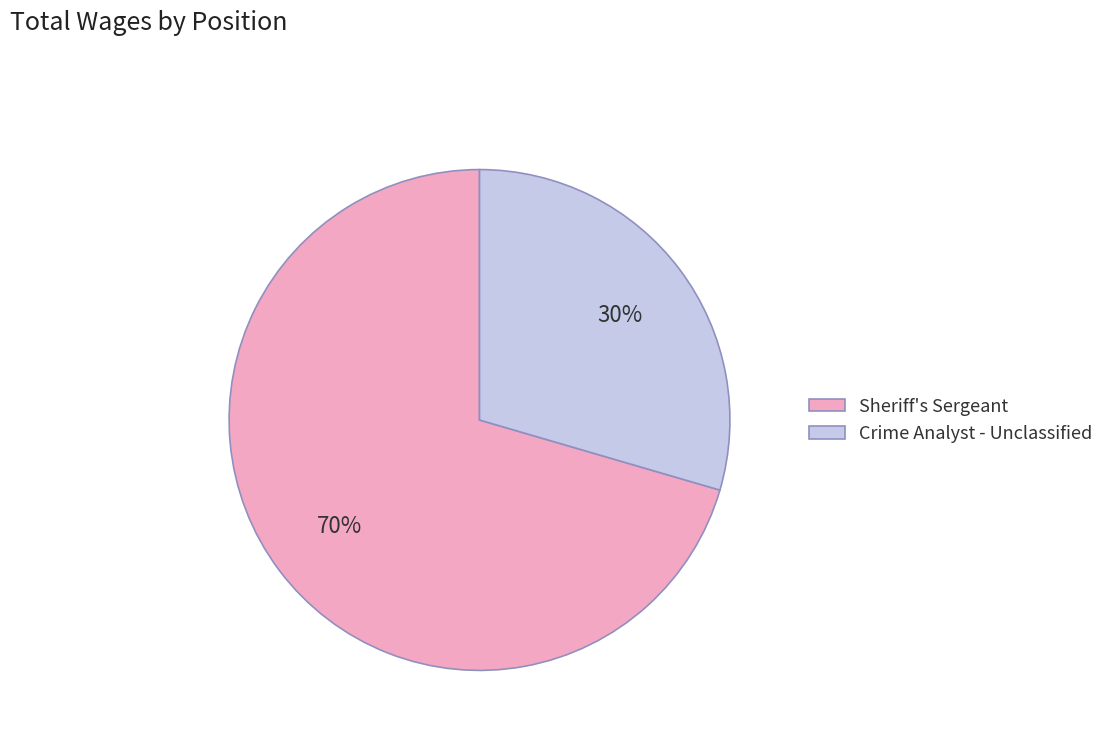

Which slice represents more than half of the pie?

Sheriff's Sergeant